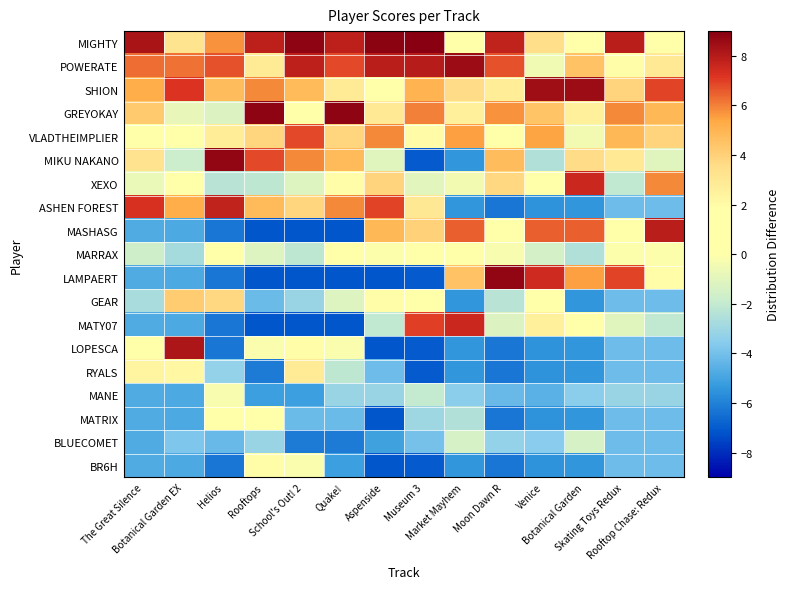

Reading left to right, list all the values displayed in this chart.

MIGHTY: The Great Silence=8.3	Botanical Garden EX=3.2	Helios=5.7	Rooftops=7.8	School's Out! 2=8.8	Quake!=7.8	Aspenside=8.9	Museum 3=9.0	Market Mayhem=0.5	Moon Dawn R=7.7	Venice=3.5	Botanical Garden=0.5	Skating Toys Redux=7.9	Rooftop Chase: Redux=0.9
POWERATE: The Great Silence=6.3	Botanical Garden EX=6.2	Helios=6.7	Rooftops=2.8	School's Out! 2=7.8	Quake!=6.8	Aspenside=7.9	Museum 3=8.0	Market Mayhem=8.5	Moon Dawn R=6.7	Venice=-0.5	Botanical Garden=4.5	Skating Toys Redux=1.9	Rooftop Chase: Redux=2.9
SHION: The Great Silence=5.3	Botanical Garden EX=7.2	Helios=4.7	Rooftops=5.8	School's Out! 2=4.8	Quake!=2.8	Aspenside=0.9	Museum 3=5.0	Market Mayhem=3.5	Moon Dawn R=2.7	Venice=8.5	Botanical Garden=8.5	Skating Toys Redux=3.9	Rooftop Chase: Redux=6.9
GREYOKAY: The Great Silence=4.3	Botanical Garden EX=-0.8	Helios=-1.3	Rooftops=8.8	School's Out! 2=0.8	Quake!=8.8	Aspenside=2.9	Museum 3=6.0	Market Mayhem=2.5	Moon Dawn R=5.7	Venice=4.5	Botanical Garden=2.5	Skating Toys Redux=5.9	Rooftop Chase: Redux=4.9
VLADTHEIMPLIER: The Great Silence=1.3	Botanical Garden EX=0.2	Helios=2.7	Rooftops=3.8	School's Out! 2=6.8	Quake!=3.8	Aspenside=5.9	Museum 3=2.0	Market Mayhem=5.5	Moon Dawn R=0.7	Venice=5.5	Botanical Garden=-0.5	Skating Toys Redux=4.9	Rooftop Chase: Redux=3.9
MIKU NAKANO: The Great Silence=3.3	Botanical Garden EX=-1.8	Helios=8.7	Rooftops=6.8	School's Out! 2=5.8	Quake!=4.8	Aspenside=-1.1	Museum 3=-7.0	Market Mayhem=-5.5	Moon Dawn R=4.7	Venice=-2.5	Botanical Garden=3.5	Skating Toys Redux=2.9	Rooftop Chase: Redux=-1.1
XEXO: The Great Silence=-0.7	Botanical Garden EX=1.2	Helios=-2.3	Rooftops=-2.2	School's Out! 2=-1.2	Quake!=1.8	Aspenside=3.9	Museum 3=-1.0	Market Mayhem=-0.5	Moon Dawn R=3.7	Venice=0.5	Botanical Garden=7.5	Skating Toys Redux=-2.1	Rooftop Chase: Redux=5.9
ASHEN FOREST: The Great Silence=7.3	Botanical Garden EX=5.2	Helios=7.7	Rooftops=4.8	School's Out! 2=3.8	Quake!=5.8	Aspenside=6.9	Museum 3=3.0	Market Mayhem=-5.5	Moon Dawn R=-6.3	Venice=-5.5	Botanical Garden=-5.5	Skating Toys Redux=-4.1	Rooftop Chase: Redux=-4.1
MASHASG: The Great Silence=-4.7	Botanical Garden EX=-4.8	Helios=-6.3	Rooftops=-7.2	School's Out! 2=-7.2	Quake!=-7.2	Aspenside=4.9	Museum 3=4.0	Market Mayhem=6.5	Moon Dawn R=1.7	Venice=6.5	Botanical Garden=6.5	Skating Toys Redux=0.9	Rooftop Chase: Redux=7.9
MARRAX: The Great Silence=-1.7	Botanical Garden EX=-2.8	Helios=1.7	Rooftops=-1.2	School's Out! 2=-2.2	Quake!=0.8	Aspenside=-0.1	Museum 3=1.0	Market Mayhem=1.5	Moon Dawn R=-0.3	Venice=-1.5	Botanical Garden=-2.5	Skating Toys Redux=-0.1	Rooftop Chase: Redux=-0.1
LAMPAERT: The Great Silence=-4.7	Botanical Garden EX=-4.8	Helios=-6.3	Rooftops=-7.2	School's Out! 2=-7.2	Quake!=-7.2	Aspenside=-7.1	Museum 3=-7.0	Market Mayhem=4.5	Moon Dawn R=8.7	Venice=7.5	Botanical Garden=5.5	Skating Toys Redux=6.9	Rooftop Chase: Redux=1.9
GEAR: The Great Silence=-2.7	Botanical Garden EX=4.2	Helios=3.7	Rooftops=-4.2	School's Out! 2=-3.2	Quake!=-1.2	Aspenside=1.9	Museum 3=0.0	Market Mayhem=-5.5	Moon Dawn R=-2.3	Venice=1.5	Botanical Garden=-5.5	Skating Toys Redux=-4.1	Rooftop Chase: Redux=-4.1
MATY07: The Great Silence=-4.7	Botanical Garden EX=-4.8	Helios=-6.3	Rooftops=-7.2	School's Out! 2=-7.2	Quake!=-7.2	Aspenside=-2.1	Museum 3=7.0	Market Mayhem=7.5	Moon Dawn R=-1.3	Venice=2.5	Botanical Garden=1.5	Skating Toys Redux=-1.1	Rooftop Chase: Redux=-2.1
LOPESCA: The Great Silence=0.3	Botanical Garden EX=8.2	Helios=-6.3	Rooftops=-0.2	School's Out! 2=1.8	Quake!=-0.2	Aspenside=-7.1	Museum 3=-7.0	Market Mayhem=-5.5	Moon Dawn R=-6.3	Venice=-5.5	Botanical Garden=-5.5	Skating Toys Redux=-4.1	Rooftop Chase: Redux=-4.1
RYALS: The Great Silence=2.3	Botanical Garden EX=2.2	Helios=-3.3	Rooftops=-6.2	School's Out! 2=2.8	Quake!=-2.2	Aspenside=-4.1	Museum 3=-7.0	Market Mayhem=-5.5	Moon Dawn R=-6.3	Venice=-5.5	Botanical Garden=-5.5	Skating Toys Redux=-4.1	Rooftop Chase: Redux=-4.1
MANE: The Great Silence=-4.7	Botanical Garden EX=-4.8	Helios=-0.3	Rooftops=-5.2	School's Out! 2=-5.2	Quake!=-3.2	Aspenside=-3.1	Museum 3=-2.0	Market Mayhem=-3.5	Moon Dawn R=-4.3	Venice=-4.5	Botanical Garden=-3.5	Skating Toys Redux=-3.1	Rooftop Chase: Redux=-3.1
MATRIX: The Great Silence=-4.7	Botanical Garden EX=-4.8	Helios=0.7	Rooftops=0.8	School's Out! 2=-4.2	Quake!=-4.2	Aspenside=-7.1	Museum 3=-3.0	Market Mayhem=-2.5	Moon Dawn R=-6.3	Venice=-5.5	Botanical Garden=-5.5	Skating Toys Redux=-4.1	Rooftop Chase: Redux=-4.1
BLUECOMET: The Great Silence=-4.7	Botanical Garden EX=-3.8	Helios=-4.3	Rooftops=-3.2	School's Out! 2=-6.2	Quake!=-6.2	Aspenside=-5.1	Museum 3=-4.0	Market Mayhem=-1.5	Moon Dawn R=-3.3	Venice=-3.5	Botanical Garden=-1.5	Skating Toys Redux=-4.1	Rooftop Chase: Redux=-4.1
BR6H: The Great Silence=-4.7	Botanical Garden EX=-4.8	Helios=-6.3	Rooftops=1.8	School's Out! 2=-0.2	Quake!=-5.2	Aspenside=-7.1	Museum 3=-7.0	Market Mayhem=-5.5	Moon Dawn R=-6.3	Venice=-5.5	Botanical Garden=-5.5	Skating Toys Redux=-4.1	Rooftop Chase: Redux=-4.1